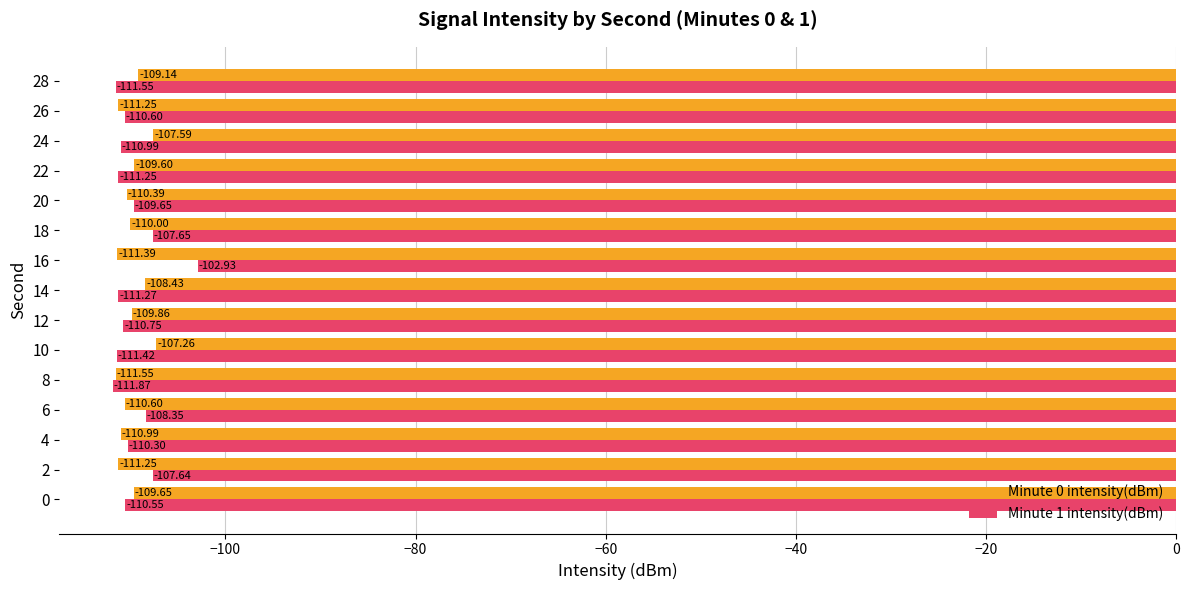

What is the difference between the second highest and minimum values in the Minute 0 intensity(dBm) series?

4.0